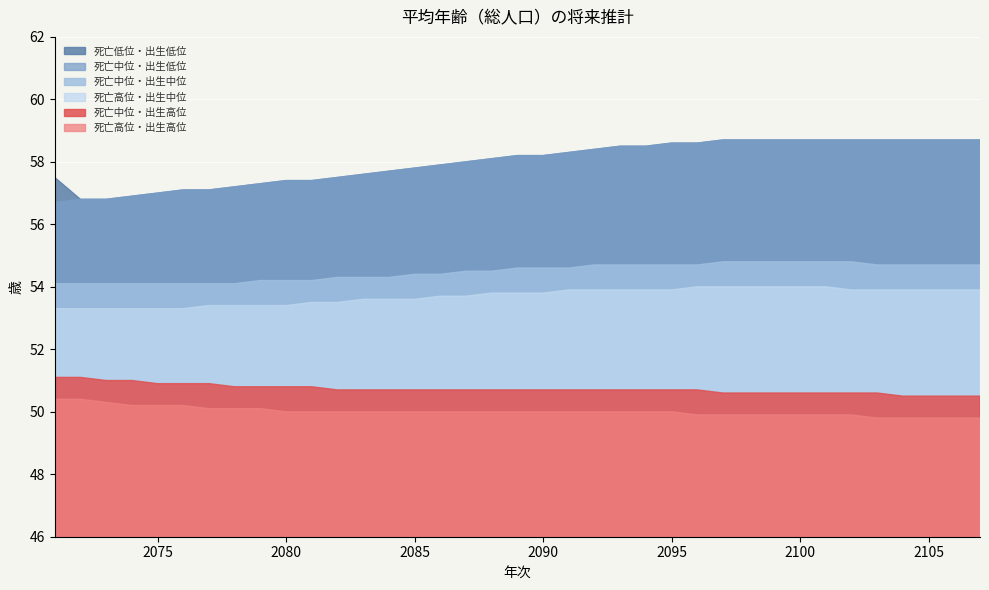

Rank the categories by 死亡低位・出生低位 value from highest to lowest.

2097, 2098, 2099, 2100, 2101, 2102, 2103, 2104, 2105, 2106, 2107, 2095, 2096, 2093, 2094, 2092, 2091, 2089, 2090, 2088, 2087, 2086, 2085, 2084, 2083, 2071, 2082, 2080, 2081, 2079, 2078, 2076, 2077, 2075, 2074, 2072, 2073